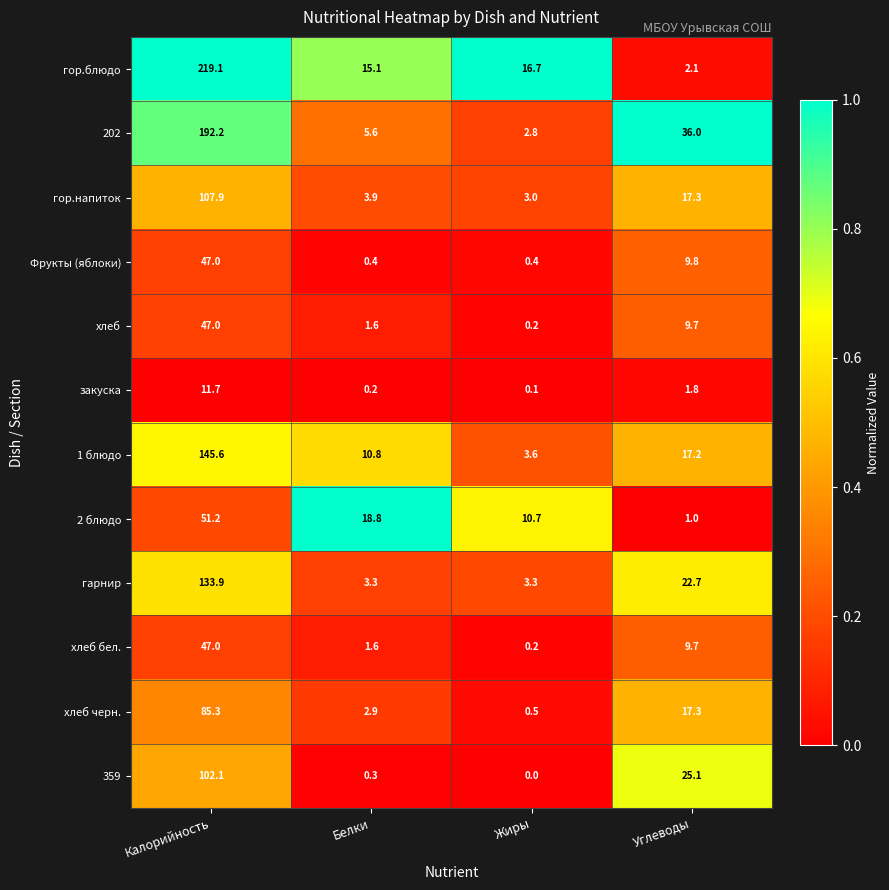

What is the sum of the гор.напиток values at Жиры and Белки?

6.9